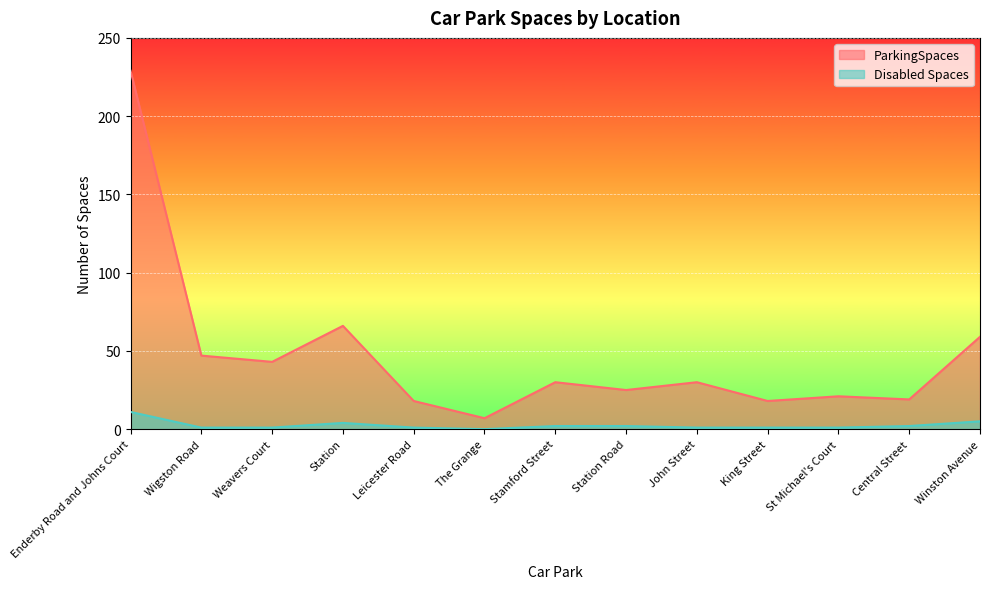

Does the chart display data point markers on the line(s)?

No